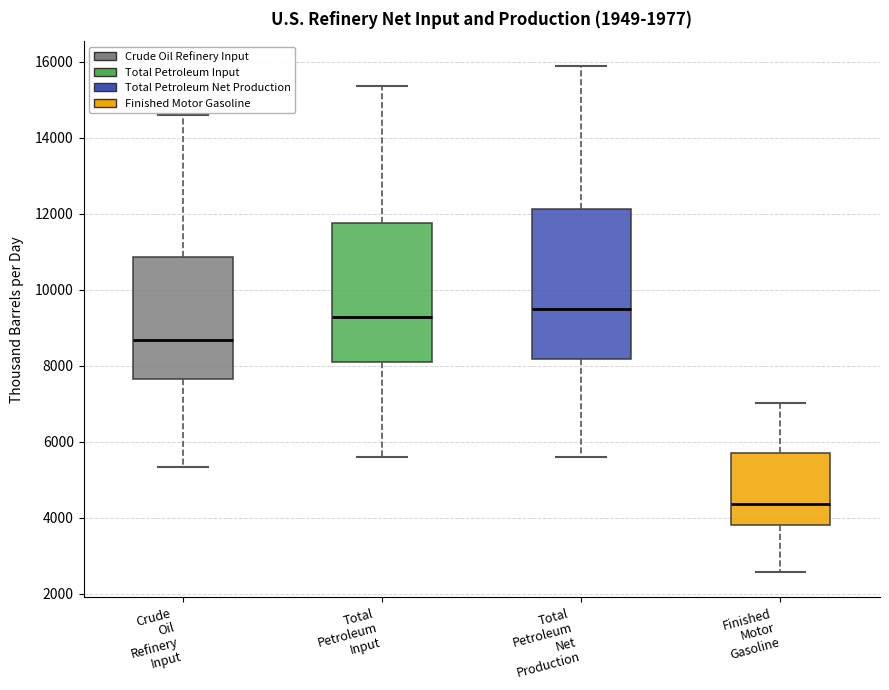

Where is the lower edge of the box for Total Petroleum Input on the y-axis? The values are not printed on the chart, so give them approximately, as read against the axis.

8200